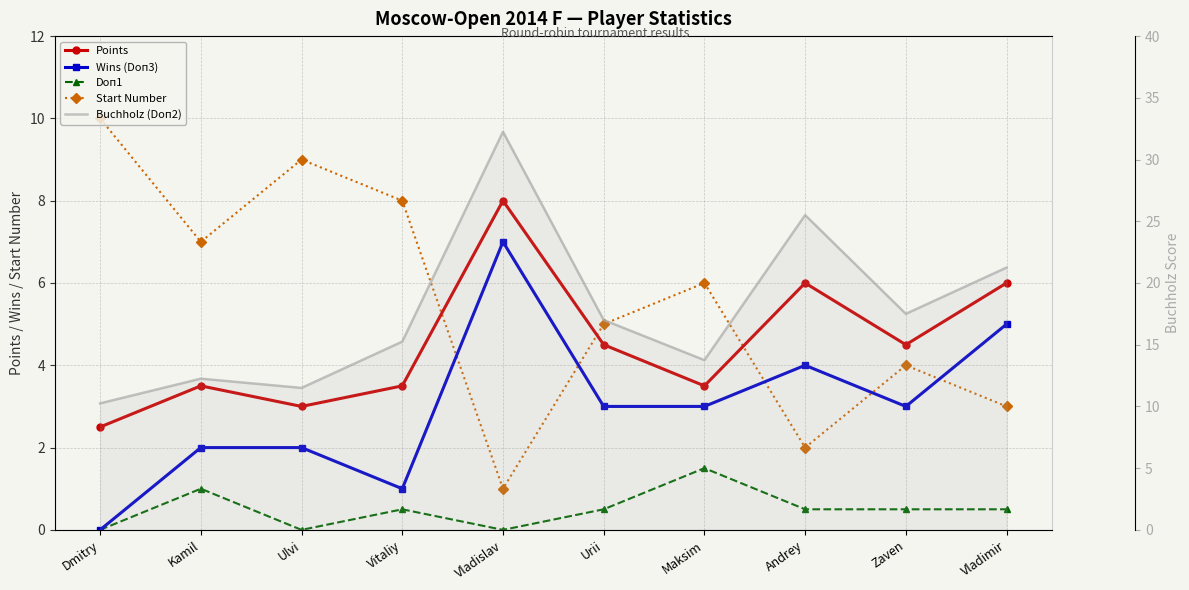

At Zaven, list the series in order from largest to smallest.

Buchholz (Doп2), Points, Start Number, Wins (Doп3), Doп1